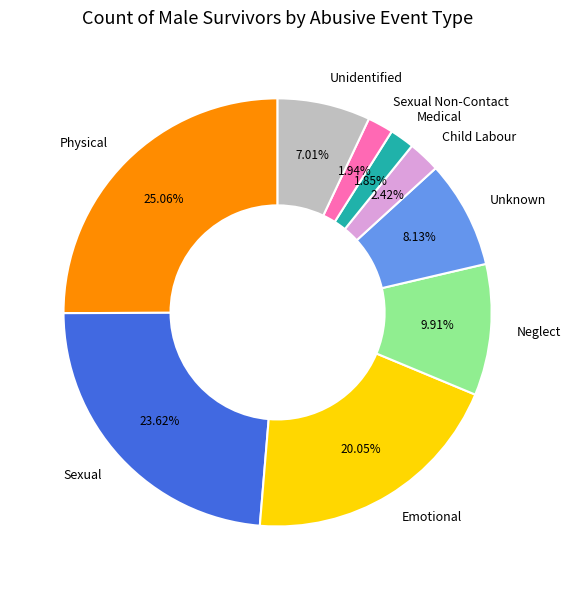

What is the largest slice in the pie chart?

Physical